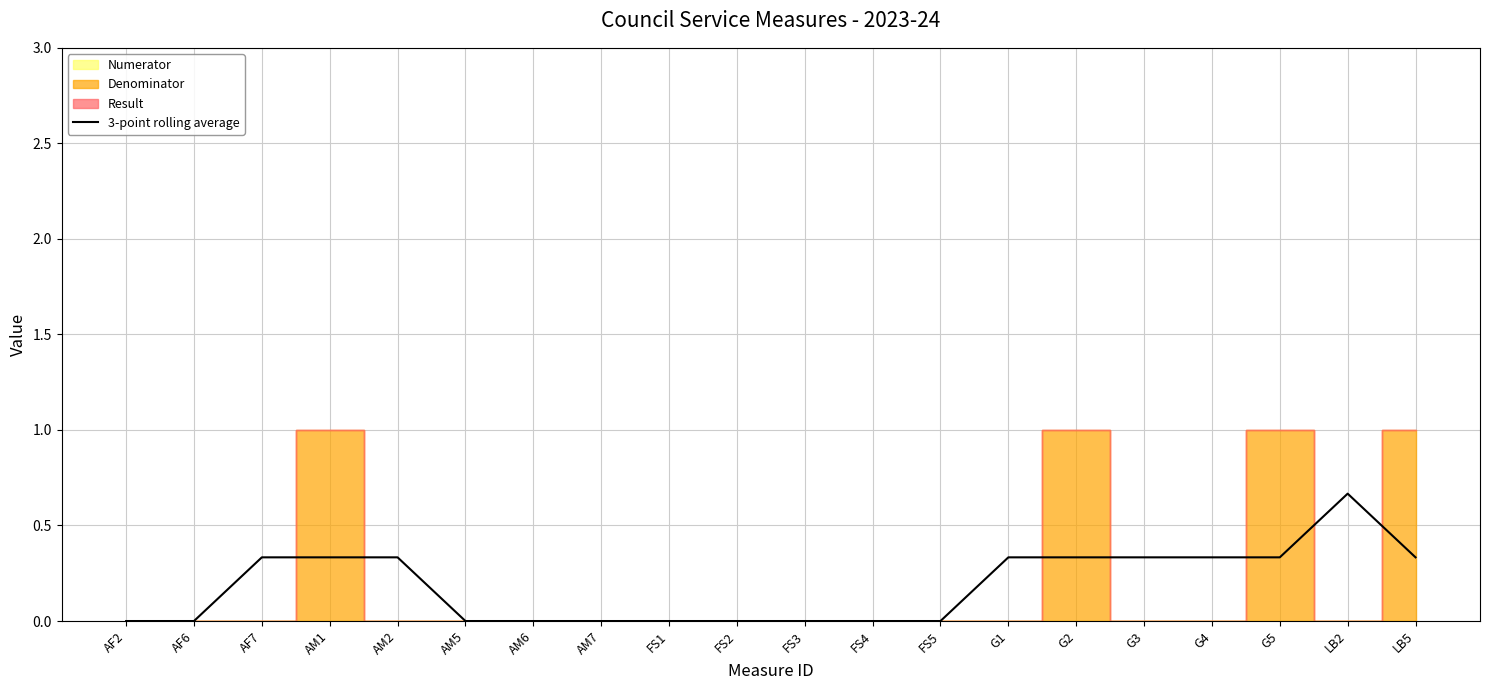

True or false: 3-point rolling average has a value of 0.0 at FS1.

True